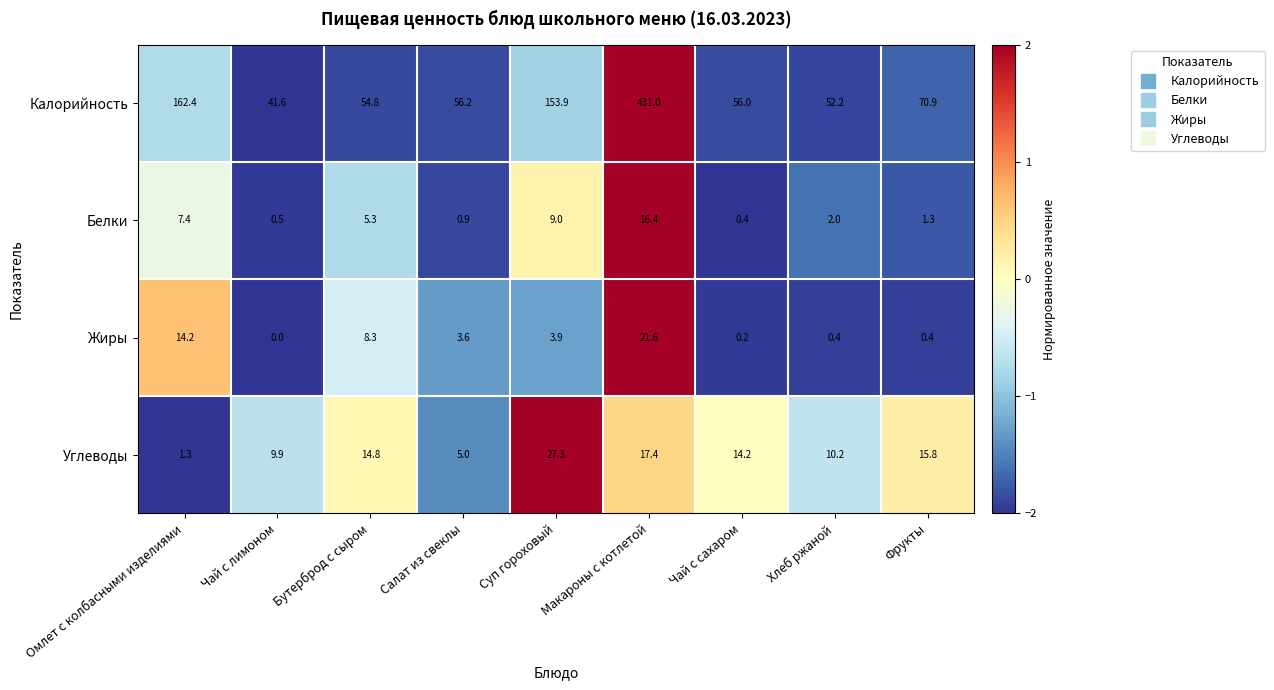

Where is Углеводы nearest to the value 14?

Чай с сахаром